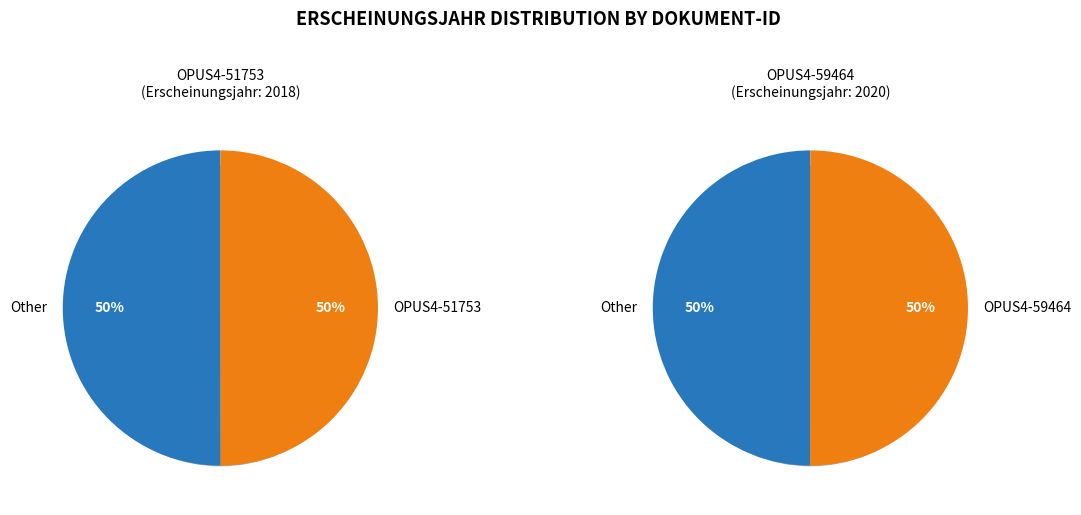

Rank the categories by value from lowest to highest.

OPUS4-51753, OPUS4-59464